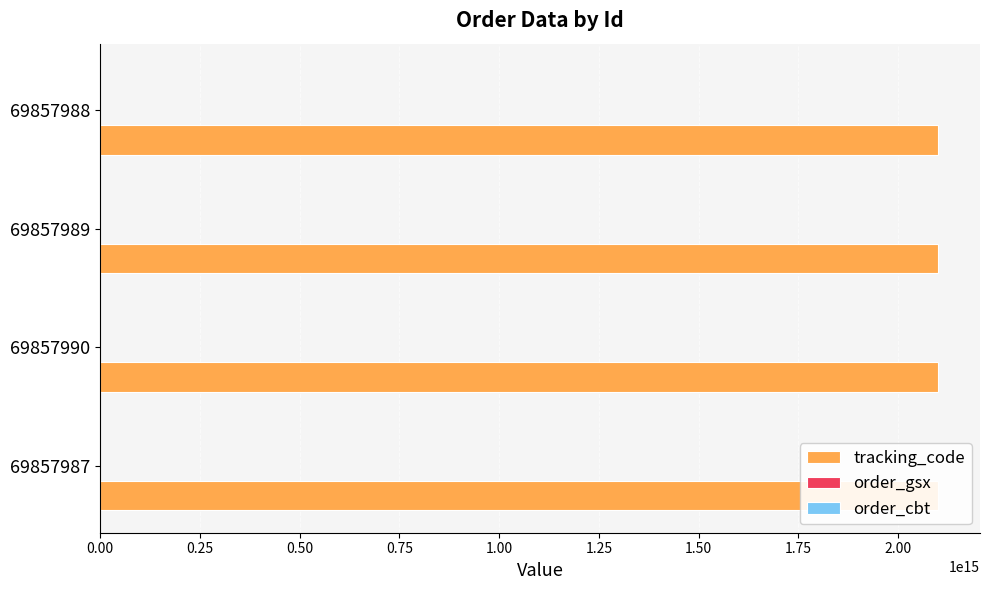

Reading left to right, list all the values displayed in this chart.

tracking_code: 2100061552587400	2100061552587400	2100061552587400	2100061552587400
order_gsx: 587377	587377	587377	587377
order_cbt: 2100061552	2100061552	2100061552	2100061552